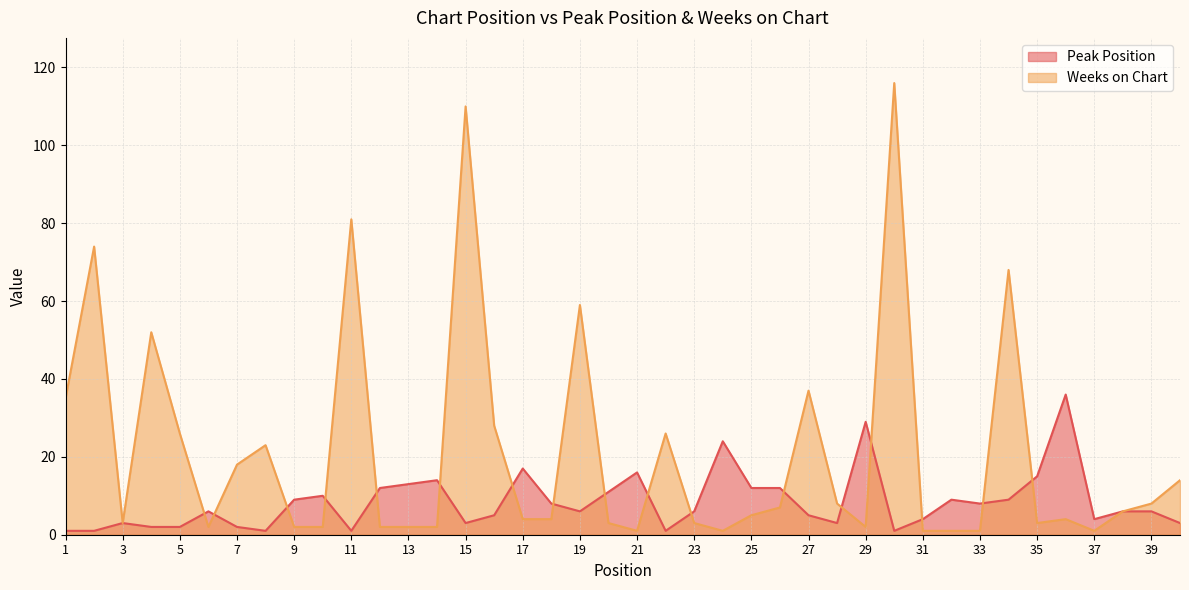

Does the chart display data point markers on the line(s)?

No